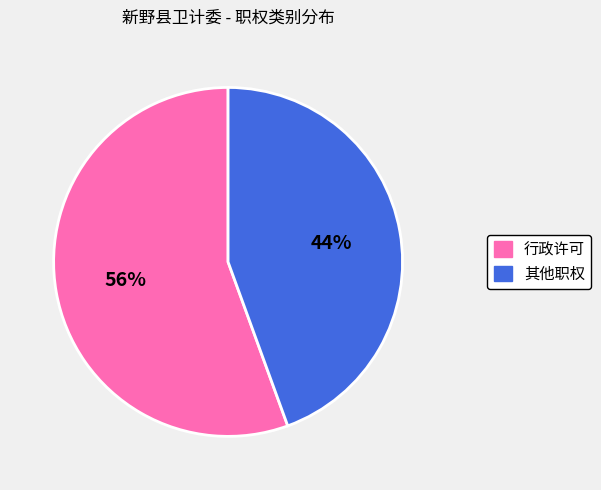

Is there any slice that represents more than half of the pie?

Yes